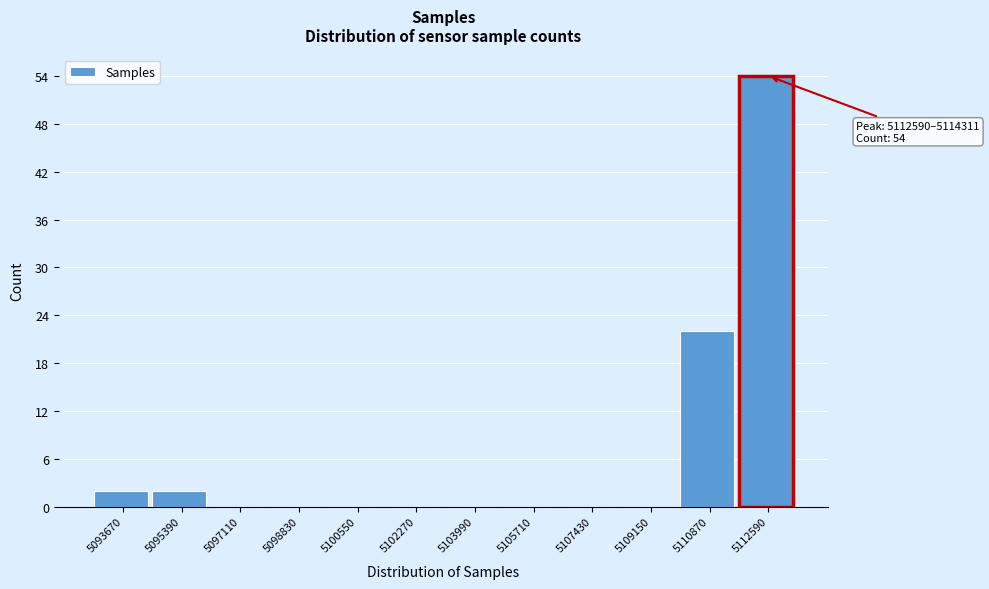

Reading left to right, transcribe all the data shown in this chart.

5093670=2	5095390=2	5097110=0	5098830=0	5100550=0	5102270=0	5103990=0	5105710=0	5107430=0	5109150=0	5110870=22	5112590=54